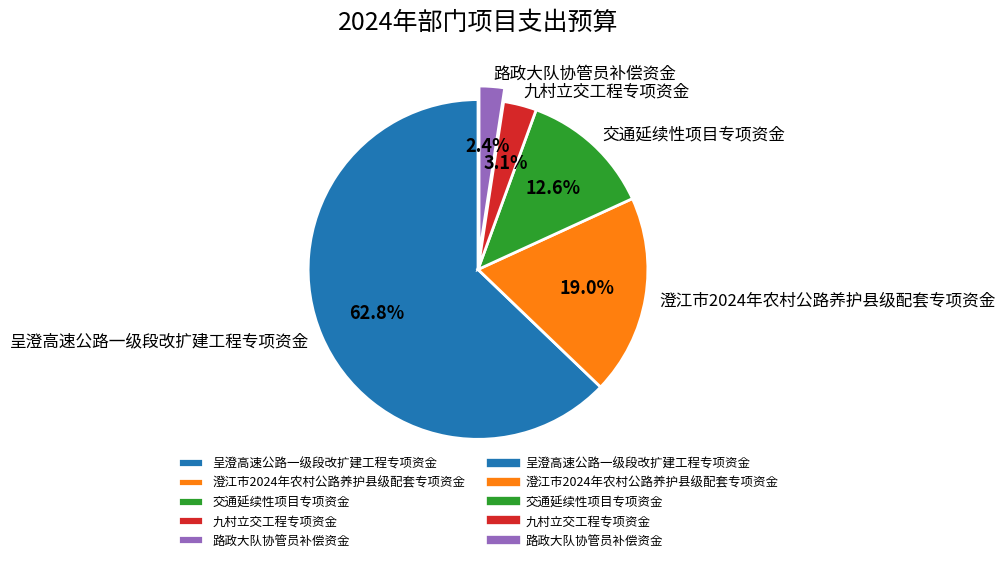

Does 澄江市2024年农村公路养护县级配套专项资金 account for over 50% of the chart?

No